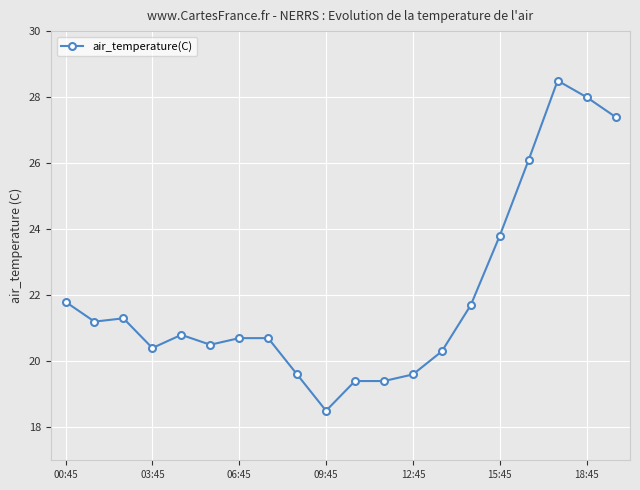

What is the value of the 13th point from the left?

19.6